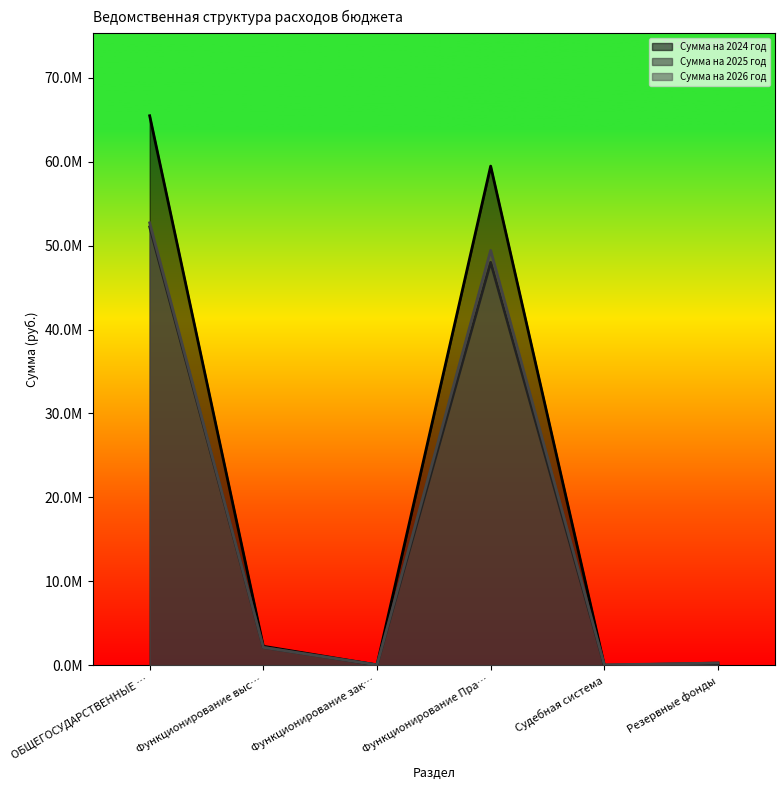

How many distinct data groups are displayed?

3